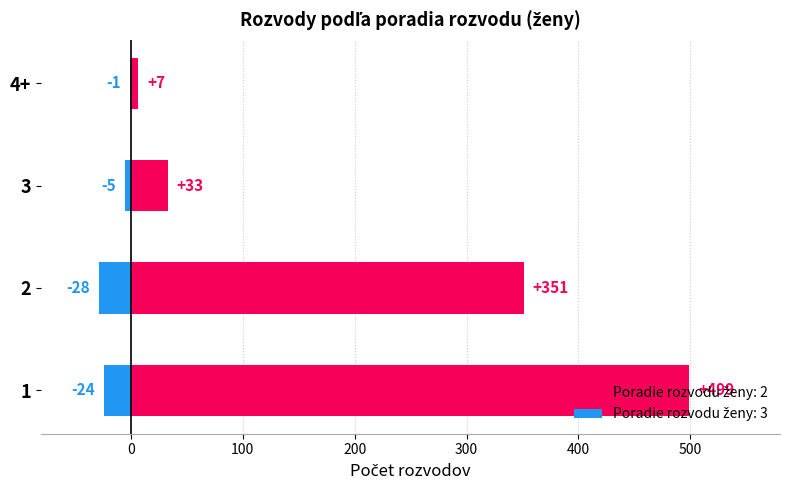

At which label is 2nd divorce (women) closest to 253?

2